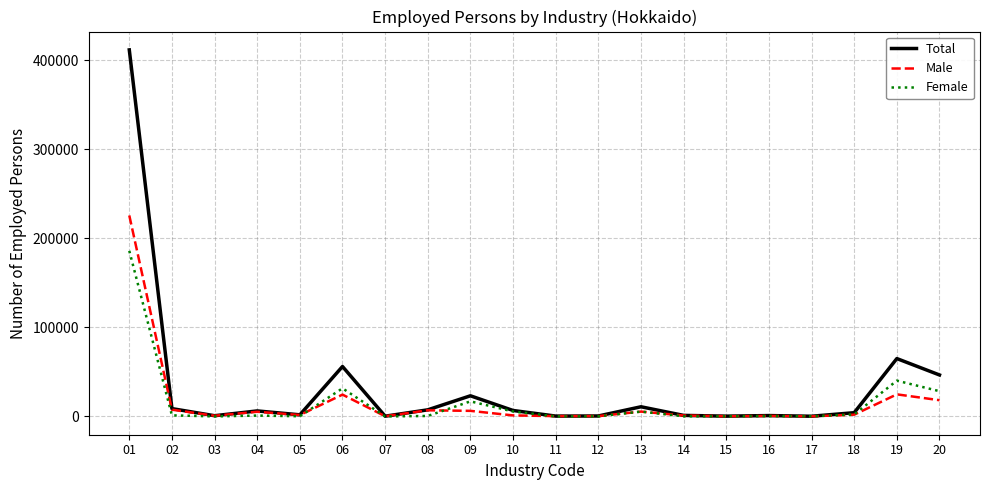

The Female series shows 5540 at 10. True or false?

True